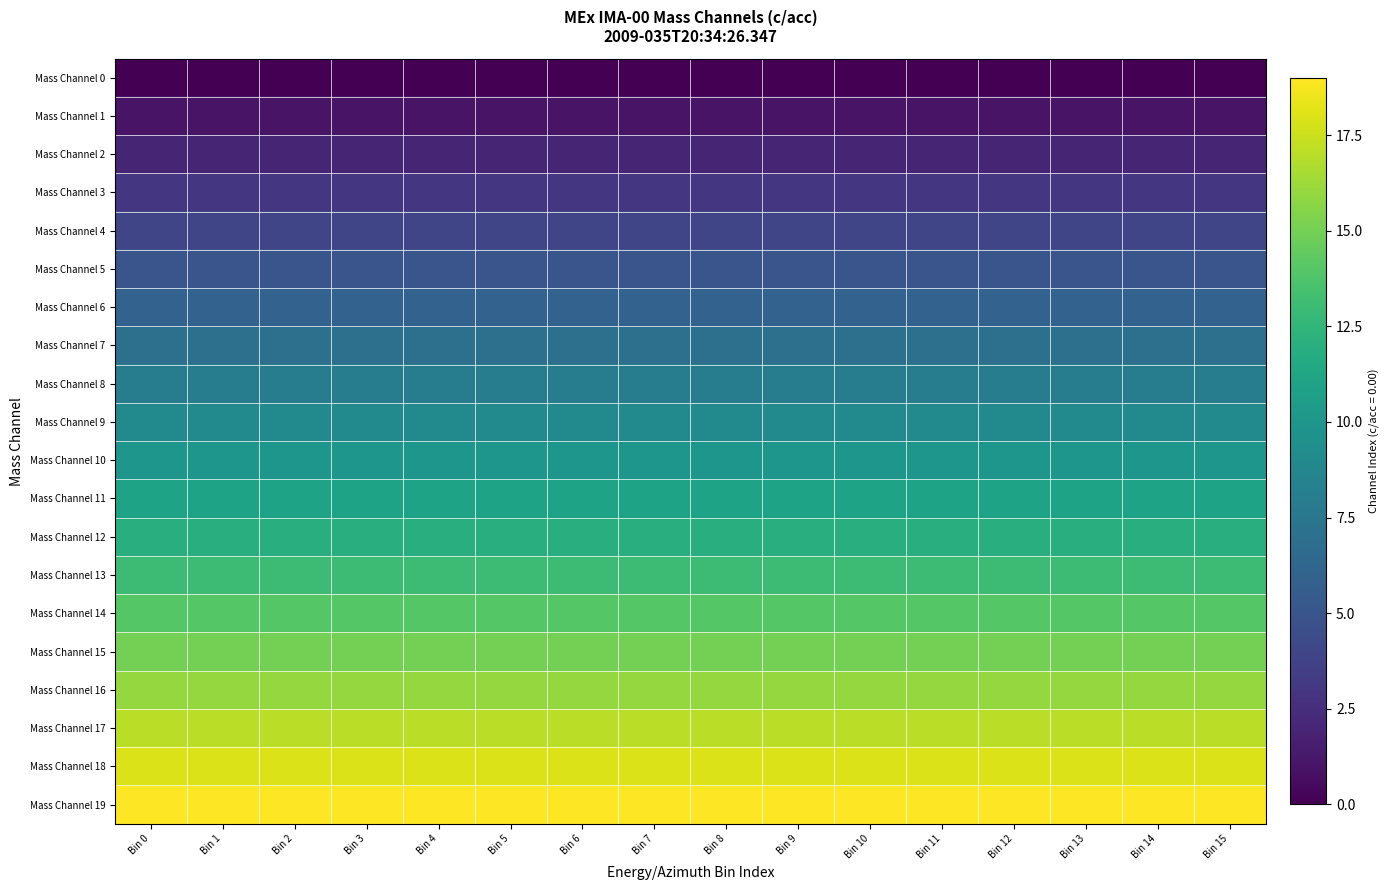

Reading right to left, what are all the values shown in this chart?

Mass Channel 0: Bin 15=0	Bin 14=0	Bin 13=0	Bin 12=0	Bin 11=0	Bin 10=0	Bin 9=0	Bin 8=0	Bin 7=0	Bin 6=0	Bin 5=0	Bin 4=0	Bin 3=0	Bin 2=0	Bin 1=0	Bin 0=0
Mass Channel 1: Bin 15=1	Bin 14=1	Bin 13=1	Bin 12=1	Bin 11=1	Bin 10=1	Bin 9=1	Bin 8=1	Bin 7=1	Bin 6=1	Bin 5=1	Bin 4=1	Bin 3=1	Bin 2=1	Bin 1=1	Bin 0=1
Mass Channel 2: Bin 15=2	Bin 14=2	Bin 13=2	Bin 12=2	Bin 11=2	Bin 10=2	Bin 9=2	Bin 8=2	Bin 7=2	Bin 6=2	Bin 5=2	Bin 4=2	Bin 3=2	Bin 2=2	Bin 1=2	Bin 0=2
Mass Channel 3: Bin 15=3	Bin 14=3	Bin 13=3	Bin 12=3	Bin 11=3	Bin 10=3	Bin 9=3	Bin 8=3	Bin 7=3	Bin 6=3	Bin 5=3	Bin 4=3	Bin 3=3	Bin 2=3	Bin 1=3	Bin 0=3
Mass Channel 4: Bin 15=4	Bin 14=4	Bin 13=4	Bin 12=4	Bin 11=4	Bin 10=4	Bin 9=4	Bin 8=4	Bin 7=4	Bin 6=4	Bin 5=4	Bin 4=4	Bin 3=4	Bin 2=4	Bin 1=4	Bin 0=4
Mass Channel 5: Bin 15=5	Bin 14=5	Bin 13=5	Bin 12=5	Bin 11=5	Bin 10=5	Bin 9=5	Bin 8=5	Bin 7=5	Bin 6=5	Bin 5=5	Bin 4=5	Bin 3=5	Bin 2=5	Bin 1=5	Bin 0=5
Mass Channel 6: Bin 15=6	Bin 14=6	Bin 13=6	Bin 12=6	Bin 11=6	Bin 10=6	Bin 9=6	Bin 8=6	Bin 7=6	Bin 6=6	Bin 5=6	Bin 4=6	Bin 3=6	Bin 2=6	Bin 1=6	Bin 0=6
Mass Channel 7: Bin 15=7	Bin 14=7	Bin 13=7	Bin 12=7	Bin 11=7	Bin 10=7	Bin 9=7	Bin 8=7	Bin 7=7	Bin 6=7	Bin 5=7	Bin 4=7	Bin 3=7	Bin 2=7	Bin 1=7	Bin 0=7
Mass Channel 8: Bin 15=8	Bin 14=8	Bin 13=8	Bin 12=8	Bin 11=8	Bin 10=8	Bin 9=8	Bin 8=8	Bin 7=8	Bin 6=8	Bin 5=8	Bin 4=8	Bin 3=8	Bin 2=8	Bin 1=8	Bin 0=8
Mass Channel 9: Bin 15=9	Bin 14=9	Bin 13=9	Bin 12=9	Bin 11=9	Bin 10=9	Bin 9=9	Bin 8=9	Bin 7=9	Bin 6=9	Bin 5=9	Bin 4=9	Bin 3=9	Bin 2=9	Bin 1=9	Bin 0=9
Mass Channel 10: Bin 15=10	Bin 14=10	Bin 13=10	Bin 12=10	Bin 11=10	Bin 10=10	Bin 9=10	Bin 8=10	Bin 7=10	Bin 6=10	Bin 5=10	Bin 4=10	Bin 3=10	Bin 2=10	Bin 1=10	Bin 0=10
Mass Channel 11: Bin 15=11	Bin 14=11	Bin 13=11	Bin 12=11	Bin 11=11	Bin 10=11	Bin 9=11	Bin 8=11	Bin 7=11	Bin 6=11	Bin 5=11	Bin 4=11	Bin 3=11	Bin 2=11	Bin 1=11	Bin 0=11
Mass Channel 12: Bin 15=12	Bin 14=12	Bin 13=12	Bin 12=12	Bin 11=12	Bin 10=12	Bin 9=12	Bin 8=12	Bin 7=12	Bin 6=12	Bin 5=12	Bin 4=12	Bin 3=12	Bin 2=12	Bin 1=12	Bin 0=12
Mass Channel 13: Bin 15=13	Bin 14=13	Bin 13=13	Bin 12=13	Bin 11=13	Bin 10=13	Bin 9=13	Bin 8=13	Bin 7=13	Bin 6=13	Bin 5=13	Bin 4=13	Bin 3=13	Bin 2=13	Bin 1=13	Bin 0=13
Mass Channel 14: Bin 15=14	Bin 14=14	Bin 13=14	Bin 12=14	Bin 11=14	Bin 10=14	Bin 9=14	Bin 8=14	Bin 7=14	Bin 6=14	Bin 5=14	Bin 4=14	Bin 3=14	Bin 2=14	Bin 1=14	Bin 0=14
Mass Channel 15: Bin 15=15	Bin 14=15	Bin 13=15	Bin 12=15	Bin 11=15	Bin 10=15	Bin 9=15	Bin 8=15	Bin 7=15	Bin 6=15	Bin 5=15	Bin 4=15	Bin 3=15	Bin 2=15	Bin 1=15	Bin 0=15
Mass Channel 16: Bin 15=16	Bin 14=16	Bin 13=16	Bin 12=16	Bin 11=16	Bin 10=16	Bin 9=16	Bin 8=16	Bin 7=16	Bin 6=16	Bin 5=16	Bin 4=16	Bin 3=16	Bin 2=16	Bin 1=16	Bin 0=16
Mass Channel 17: Bin 15=17	Bin 14=17	Bin 13=17	Bin 12=17	Bin 11=17	Bin 10=17	Bin 9=17	Bin 8=17	Bin 7=17	Bin 6=17	Bin 5=17	Bin 4=17	Bin 3=17	Bin 2=17	Bin 1=17	Bin 0=17
Mass Channel 18: Bin 15=18	Bin 14=18	Bin 13=18	Bin 12=18	Bin 11=18	Bin 10=18	Bin 9=18	Bin 8=18	Bin 7=18	Bin 6=18	Bin 5=18	Bin 4=18	Bin 3=18	Bin 2=18	Bin 1=18	Bin 0=18
Mass Channel 19: Bin 15=19	Bin 14=19	Bin 13=19	Bin 12=19	Bin 11=19	Bin 10=19	Bin 9=19	Bin 8=19	Bin 7=19	Bin 6=19	Bin 5=19	Bin 4=19	Bin 3=19	Bin 2=19	Bin 1=19	Bin 0=19